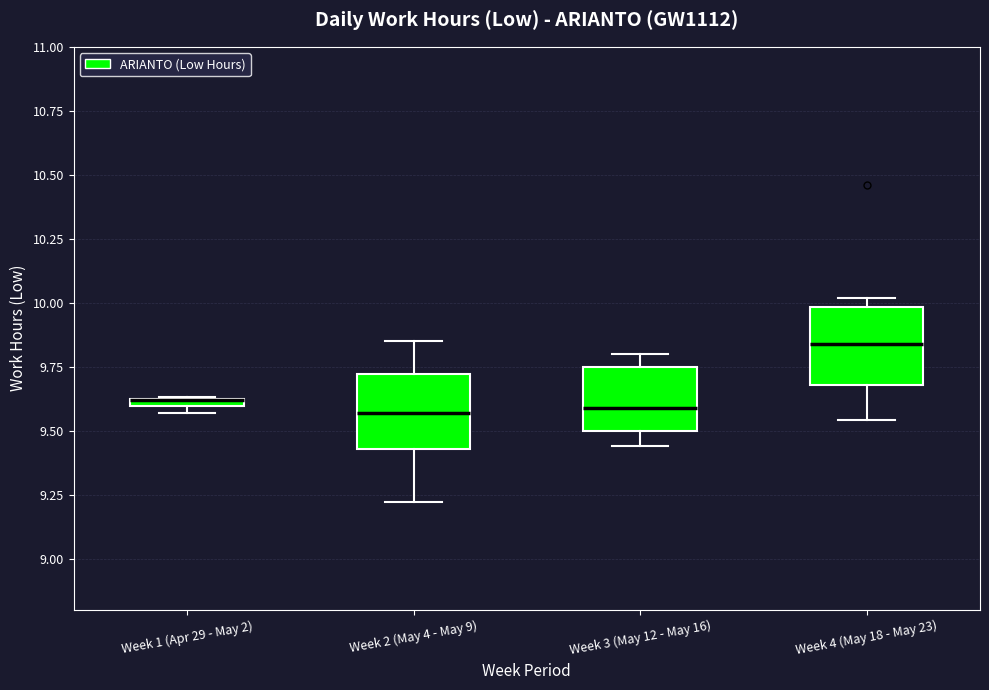

Where does the upper whisker of the box for Week 3 (May 12 - May 16) end on the y-axis? The values are not printed on the chart, so give them approximately, as read against the axis.

9.80